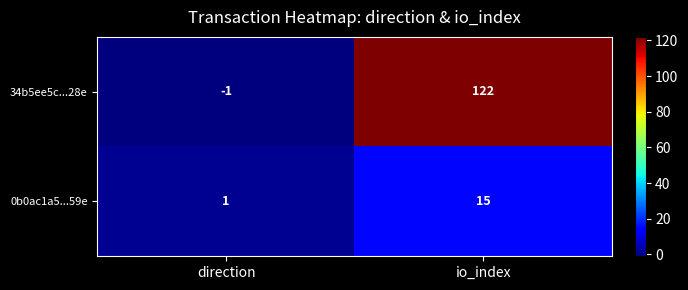

What is the spread (max minus min) of values at direction?

2